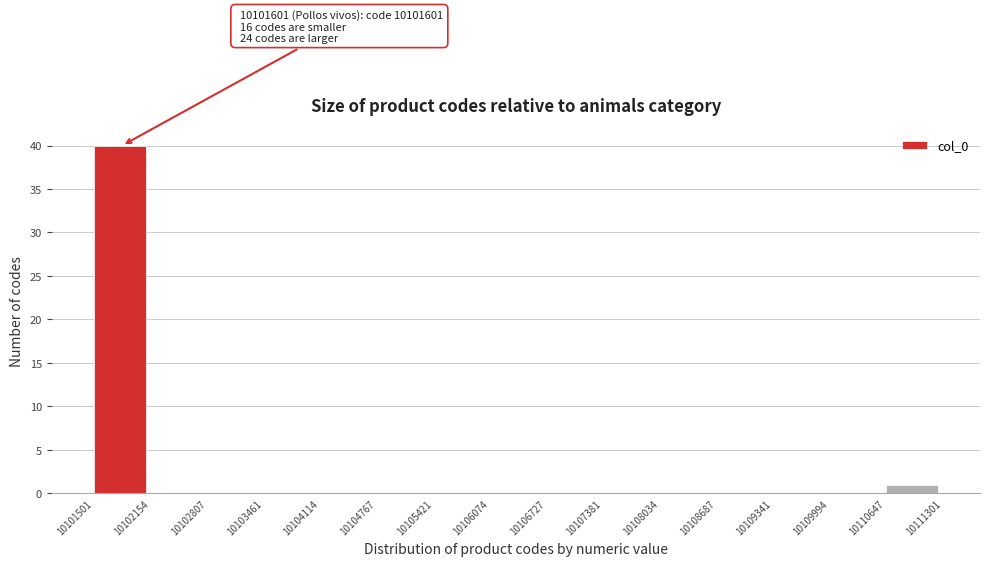

Over which range of the x-axis is the bar tallest?

10101501 to 10102154